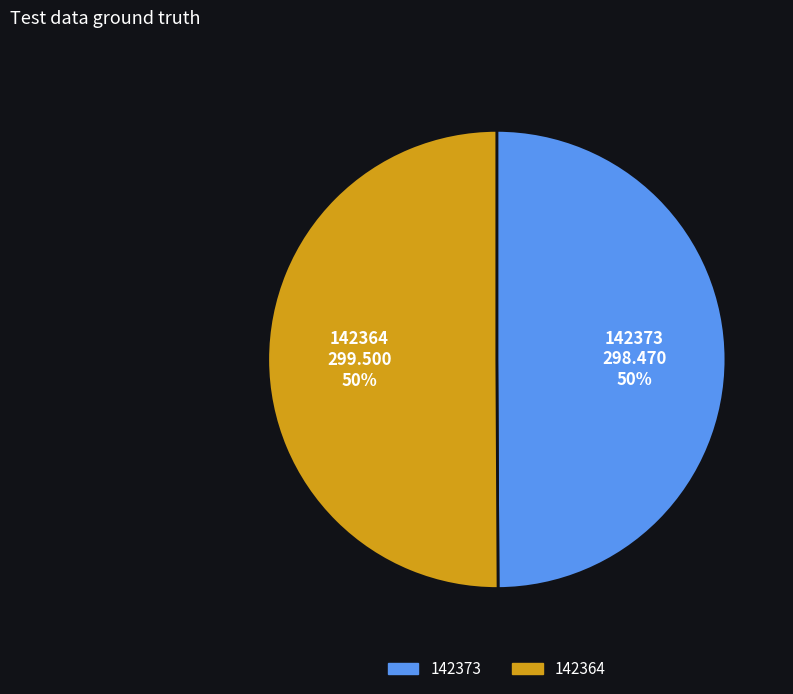

To the nearest percent, what is the average slice percentage?

50%